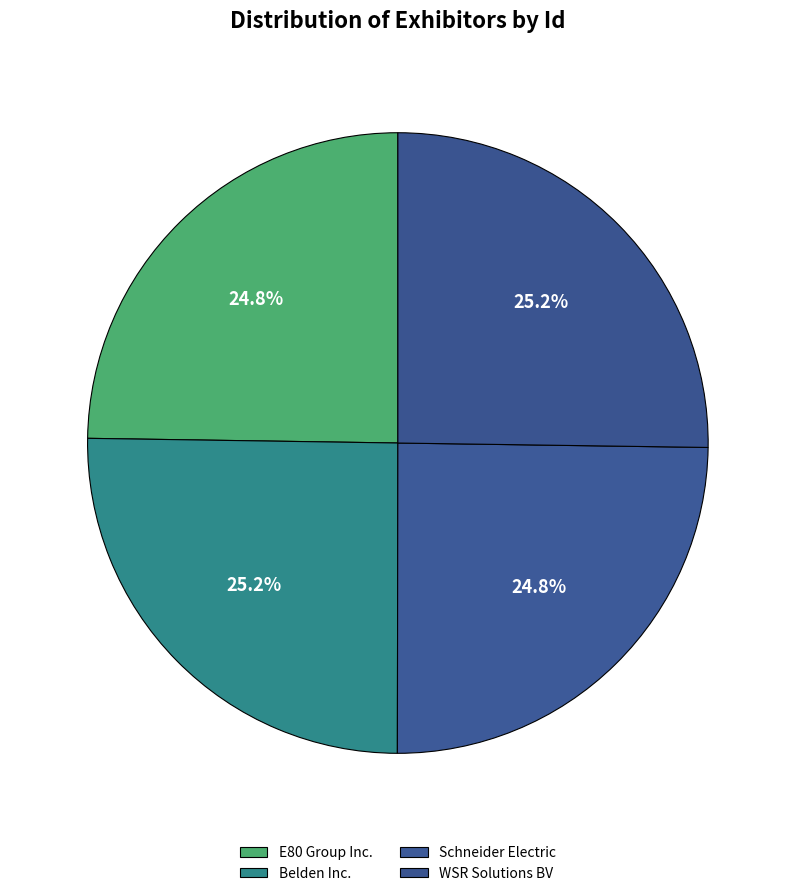

How many segments does this pie chart have?

4